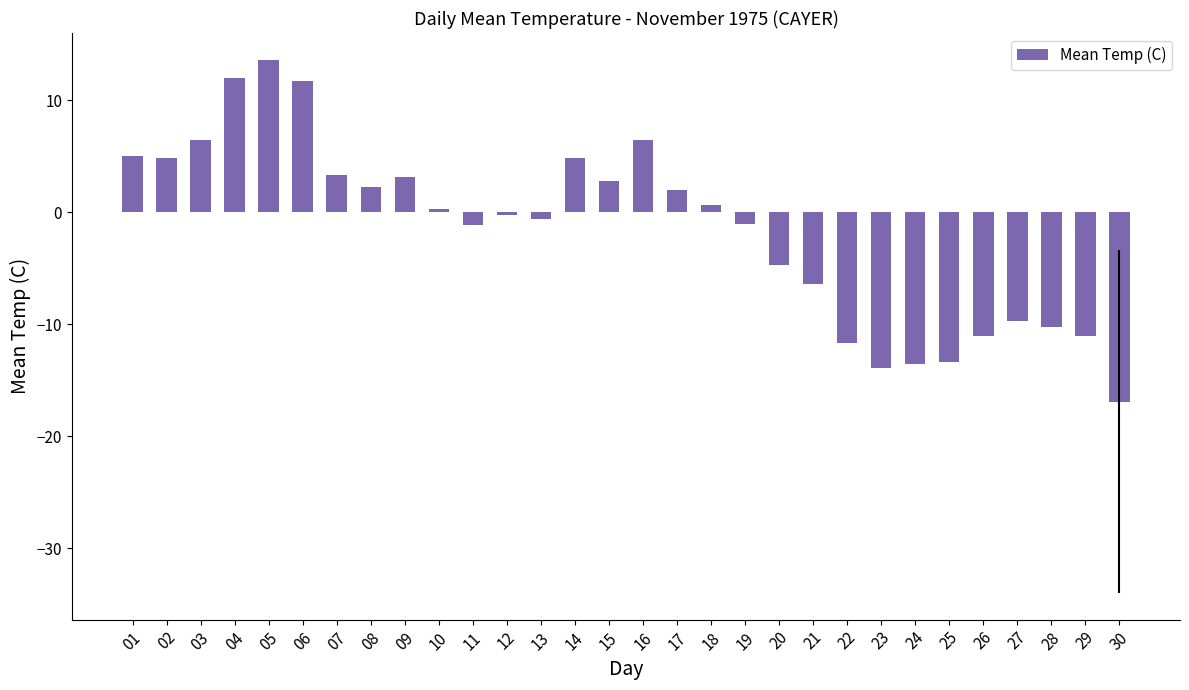

How many bars are there in total?

30